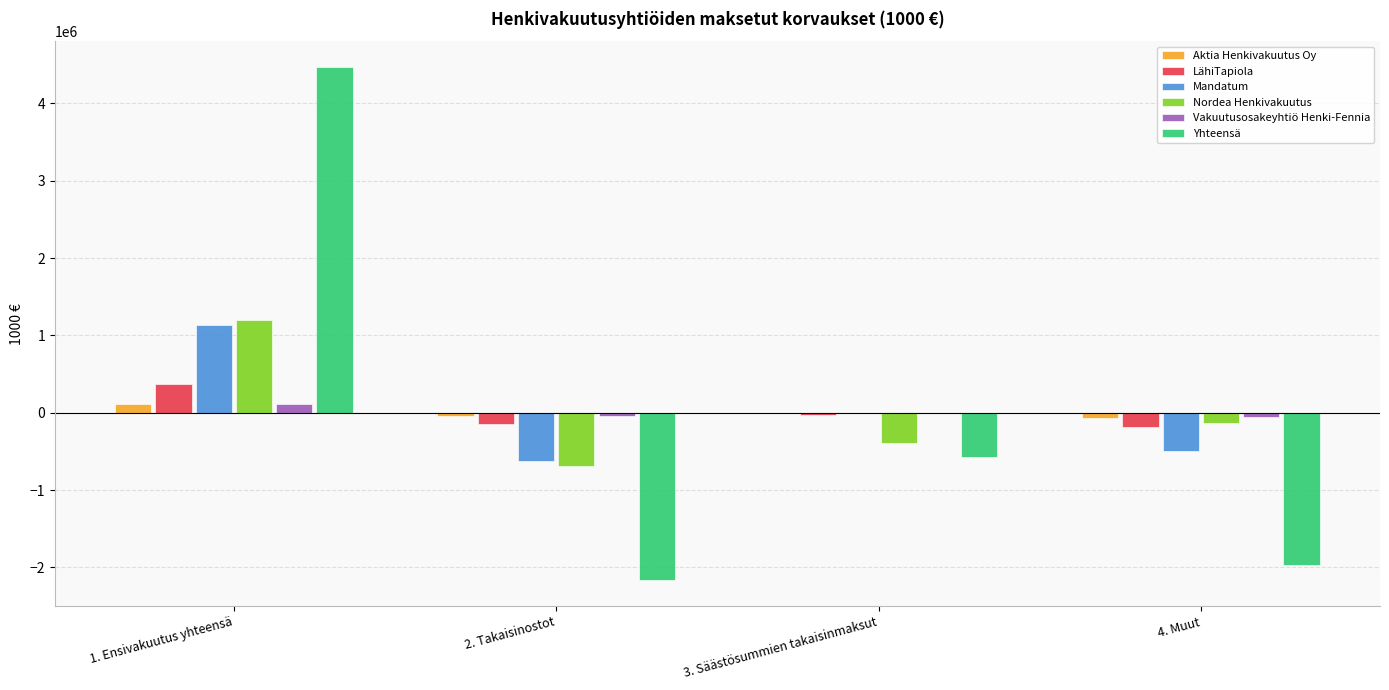

The value of Yhteensä at 4. Muut is -888014.5. True or false?

False